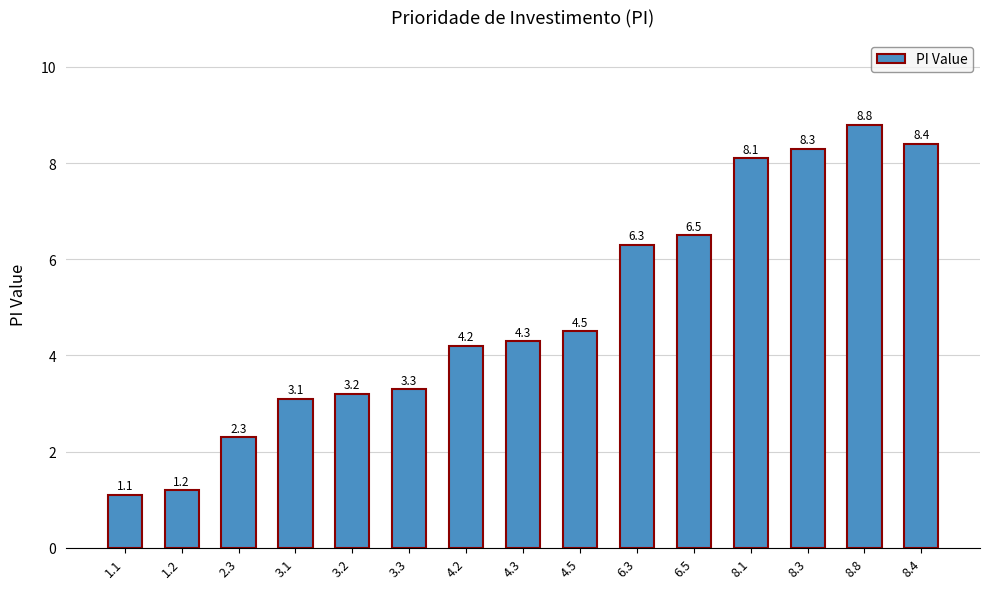

What is the sum of the values at 3.1 and 1.2?

4.3